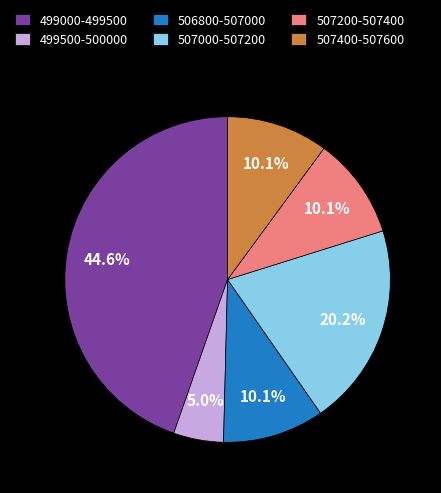

What is the smallest slice in the pie chart?

499500-500000